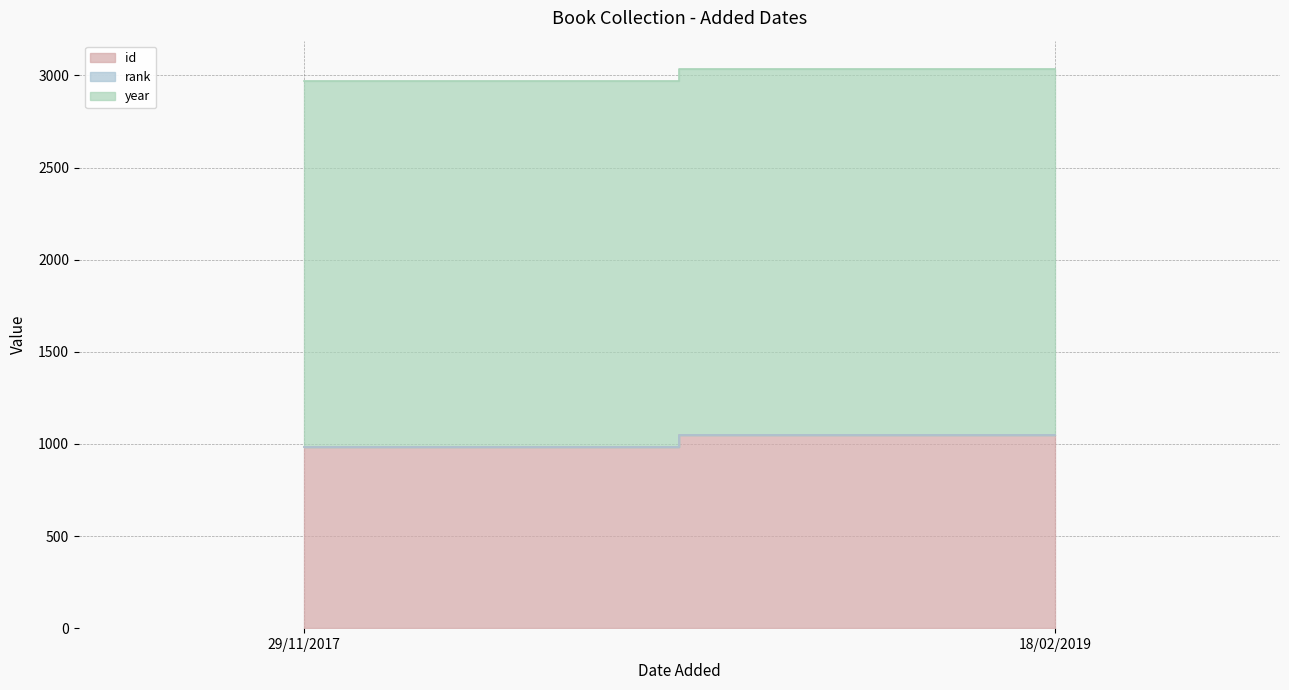

True or false: rank has a value of 1 at 18/02/2019.

True